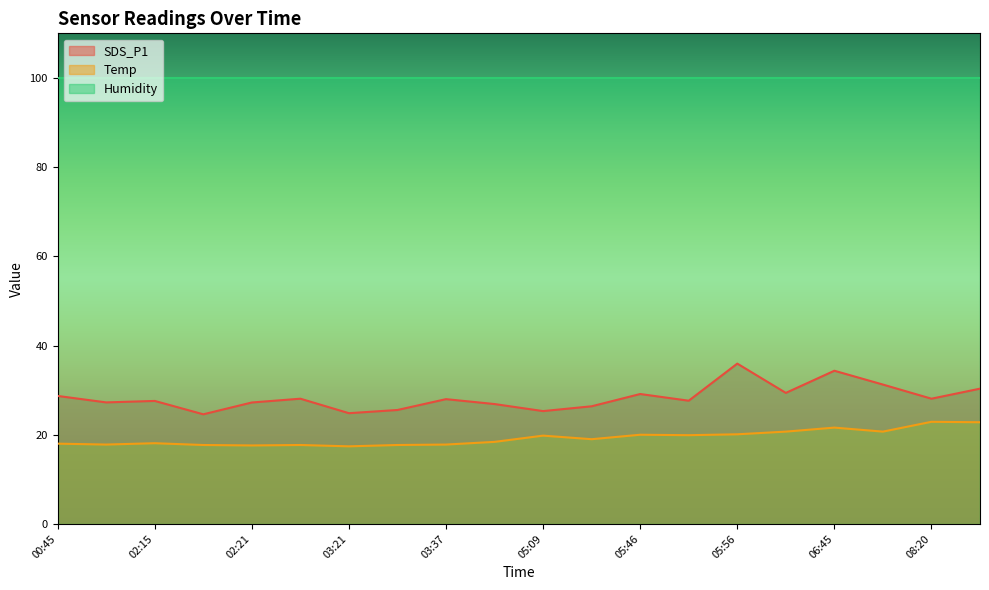

Is it true that Temp equals 20.0 at 05:46?

True